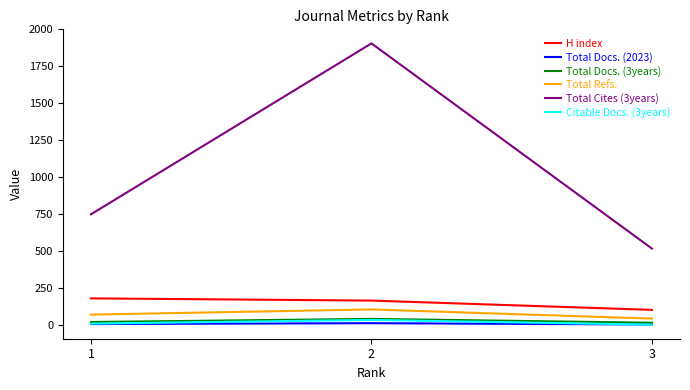

Which series has the largest total across all categories?

Total Cites (3years)